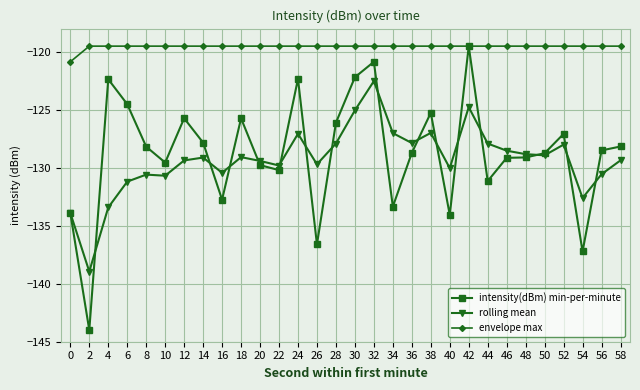

What is the minimum value shown in the chart?

-144.0